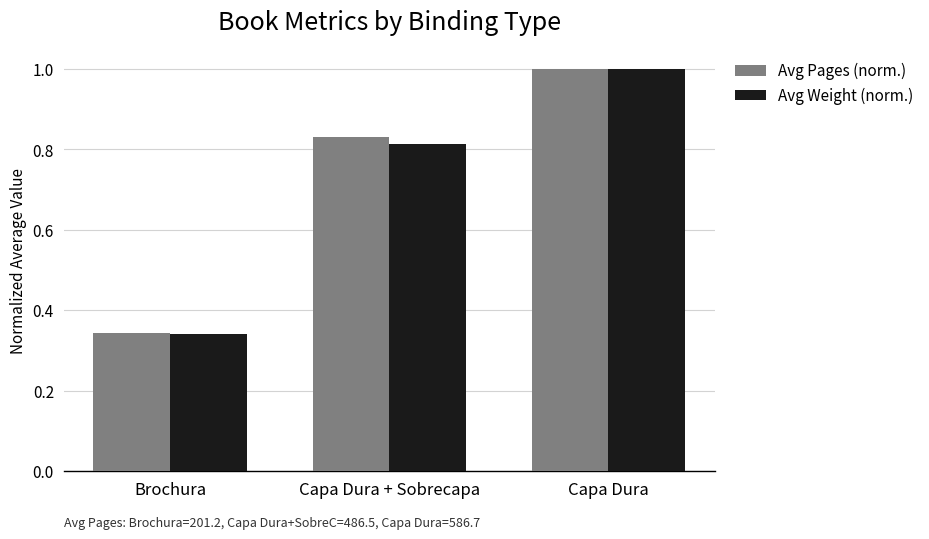

What position from the right is Capa Dura?

1